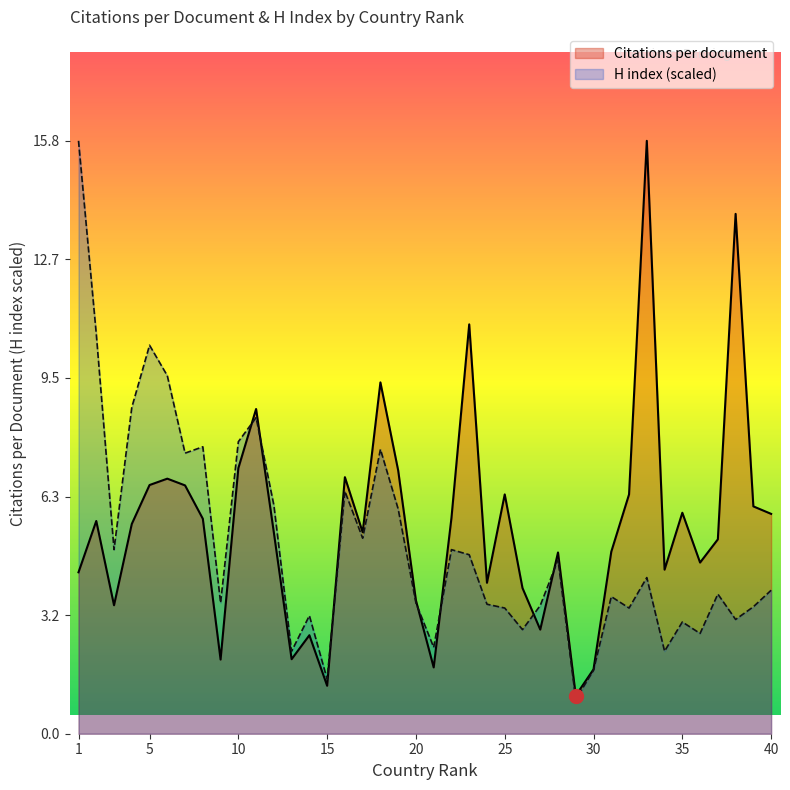

What is the total value across all series at 29?

1.9